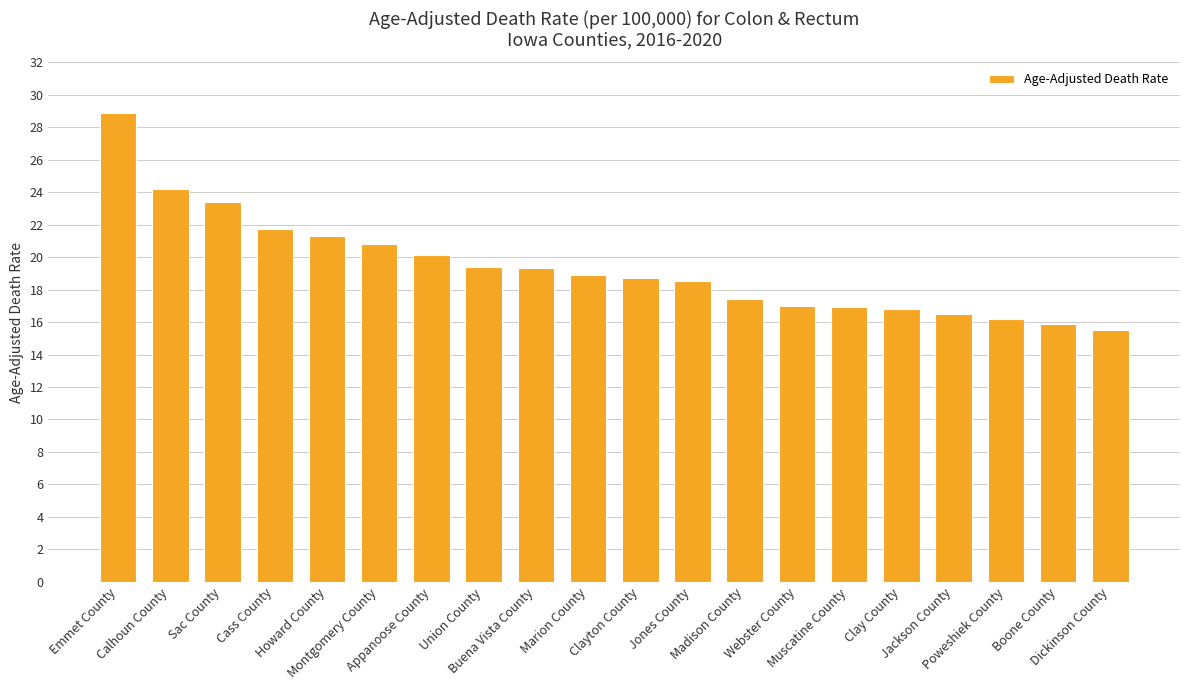

What is the value of the 8th bar from the left?

19.4